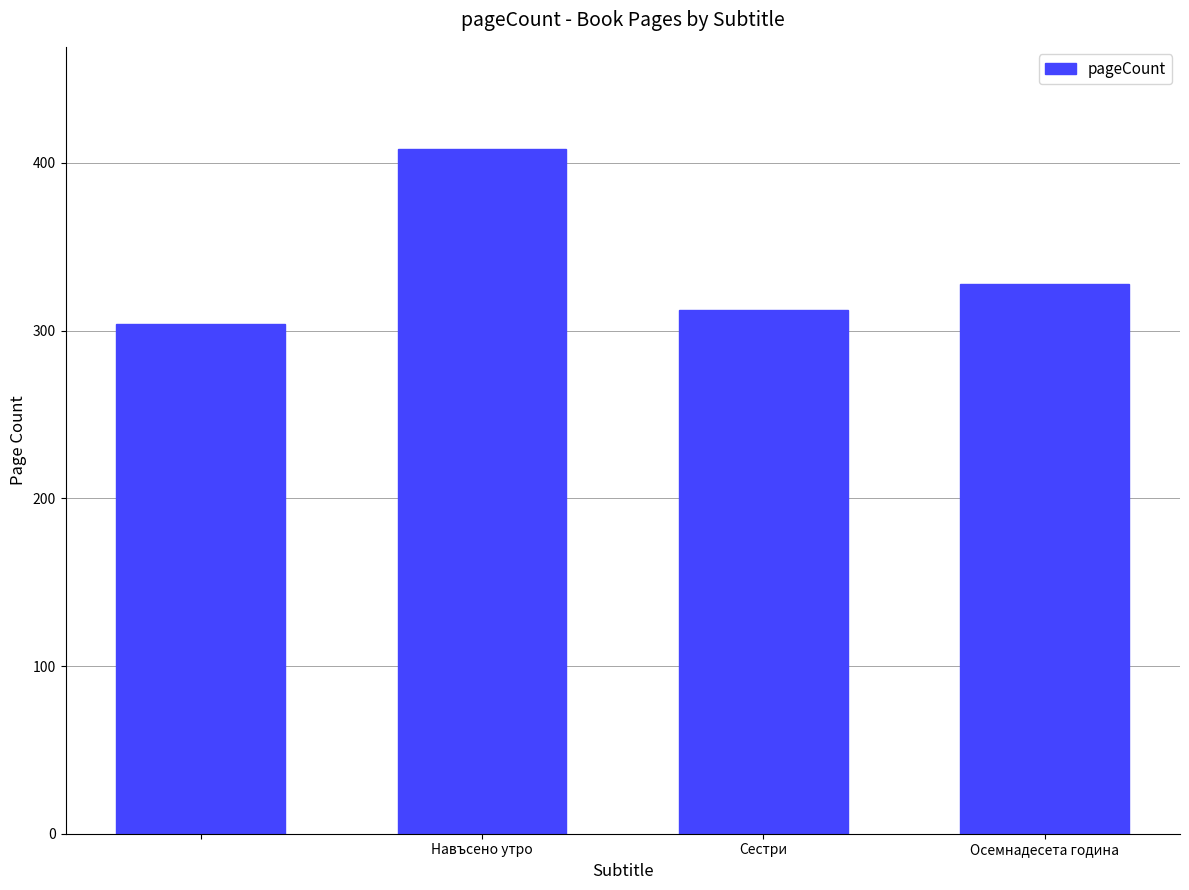

What is the smallest value displayed?

304